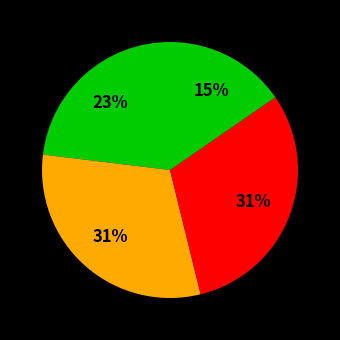

Is there a majority slice in this chart?

No